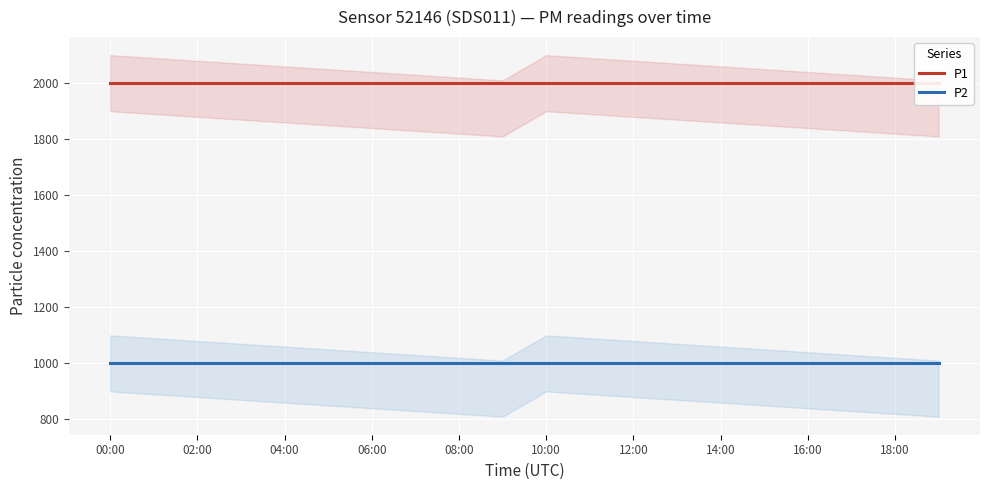

What is the sum of all P1 values?

39998.0